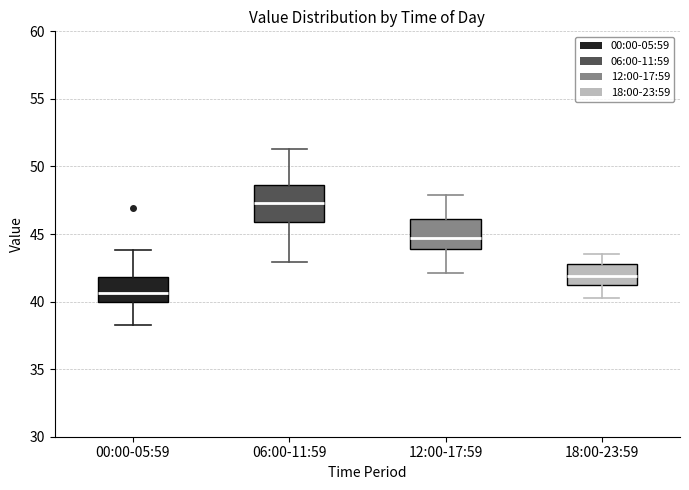

Reading left to right, read every box against the y-axis: the position of its median line, the range the box covers, and the ends of its whiskers. The values are not printed on the chart, so give them approximately, as read against the axis.

00:00-05:59: median 40.5, box 40.0 to 42.0, whiskers 38.5 to 44.0
06:00-11:59: median 47.5, box 46.0 to 48.5, whiskers 43.0 to 51.5
12:00-17:59: median 44.5, box 44.0 to 46.0, whiskers 42.0 to 48.0
18:00-23:59: median 42.0, box 41.0 to 43.0, whiskers 40.5 to 43.5